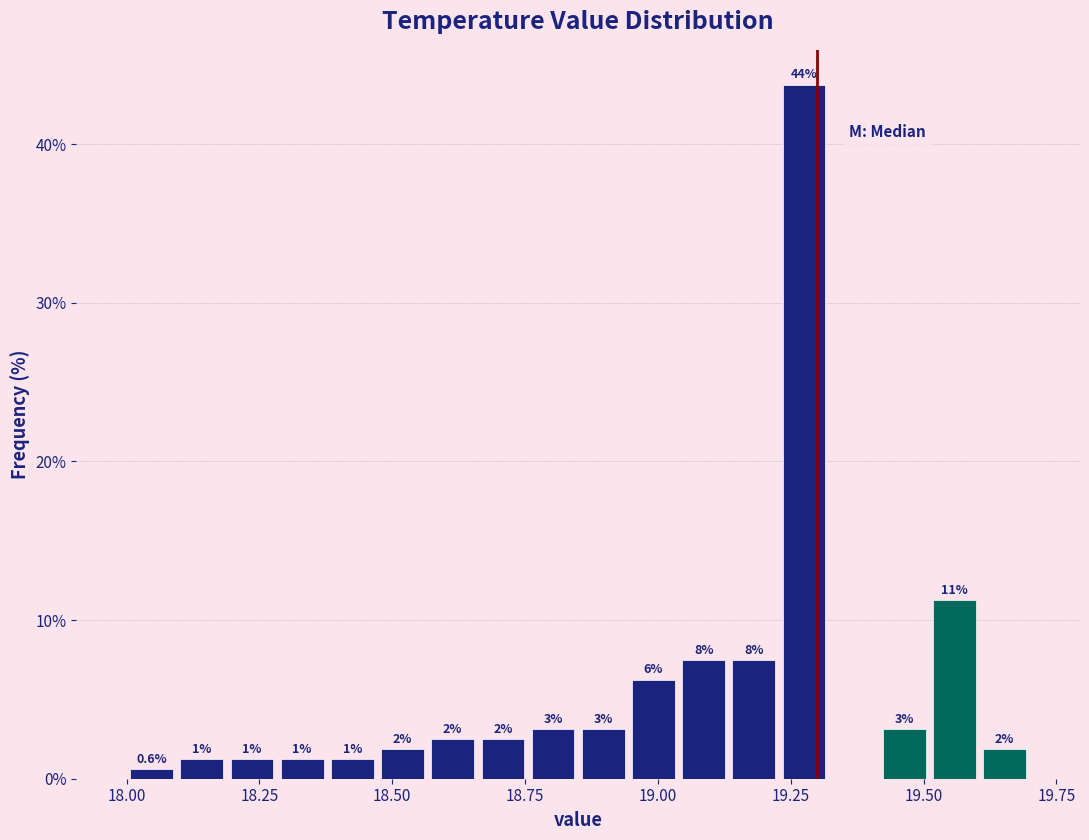

Around what value on the x-axis is the tallest bar? Give the approximate position of its centre, as read against the axis.

19.30